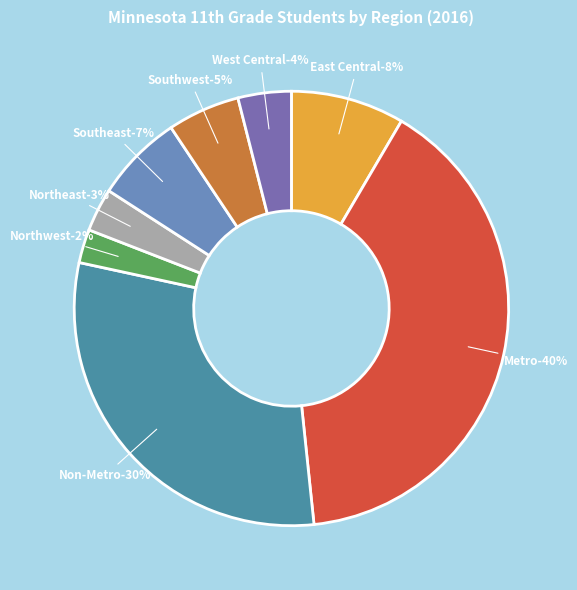

Rank the categories by value from highest to lowest.

Metro, Non-Metro, East Central, Southeast, Southwest, West Central, Northeast, Northwest